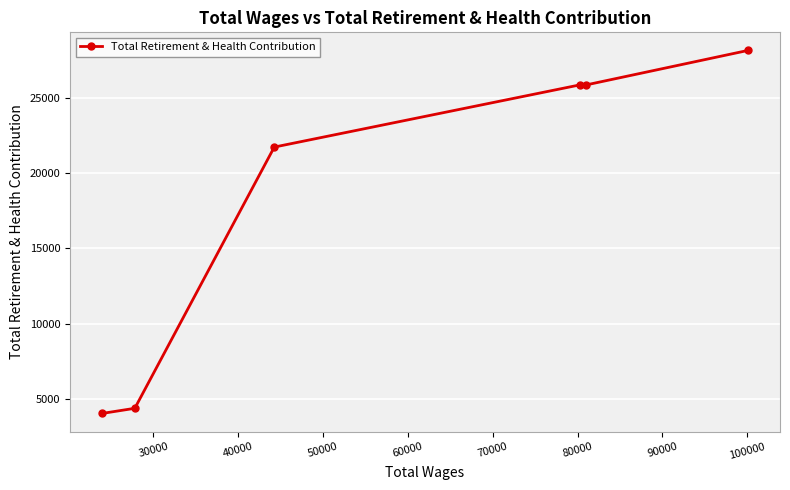

What is the difference between the maximum and minimum values?

24108